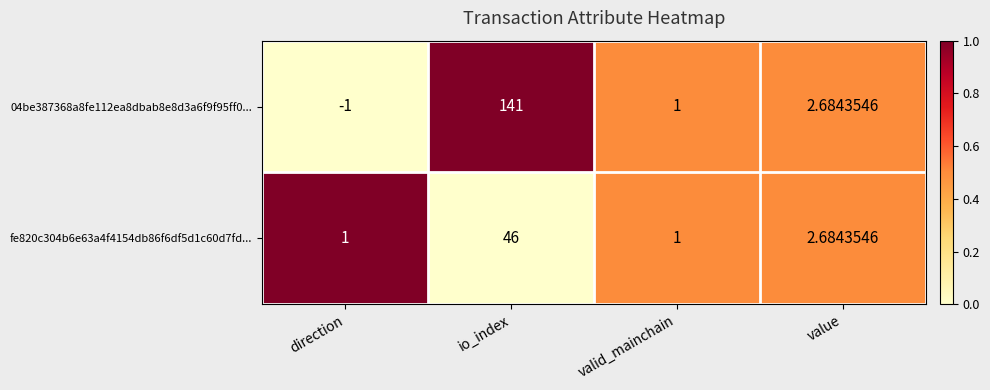

List the series in order of their peak value, highest first.

04be387368a8fe112ea8dbab8e8d3a6f9f95ff0..., fe820c304b6e63a4f4154db86f6df5d1c60d7fd...